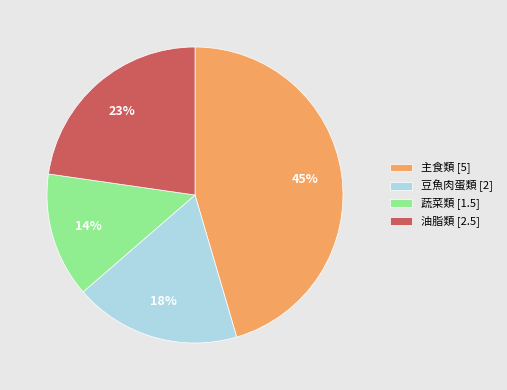

To the nearest percent, what portion does 蔬菜類 [1.5] represent?

14%